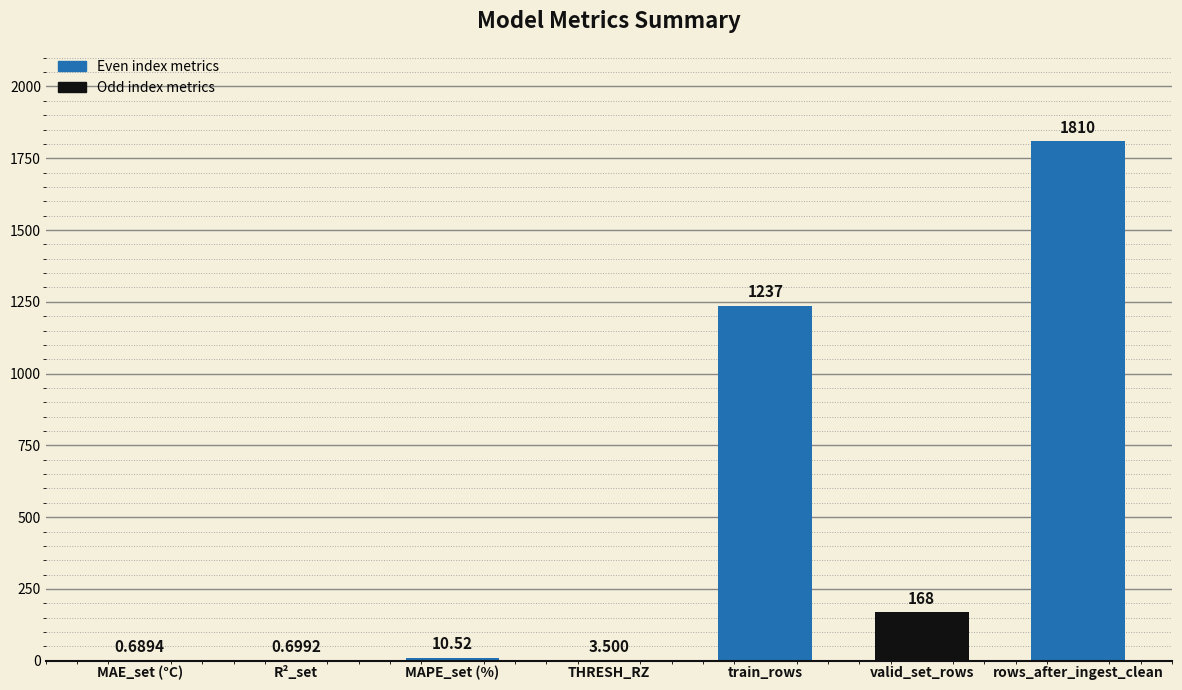

Which has a higher value, R²_set or MAPE_set (%)?

MAPE_set (%)